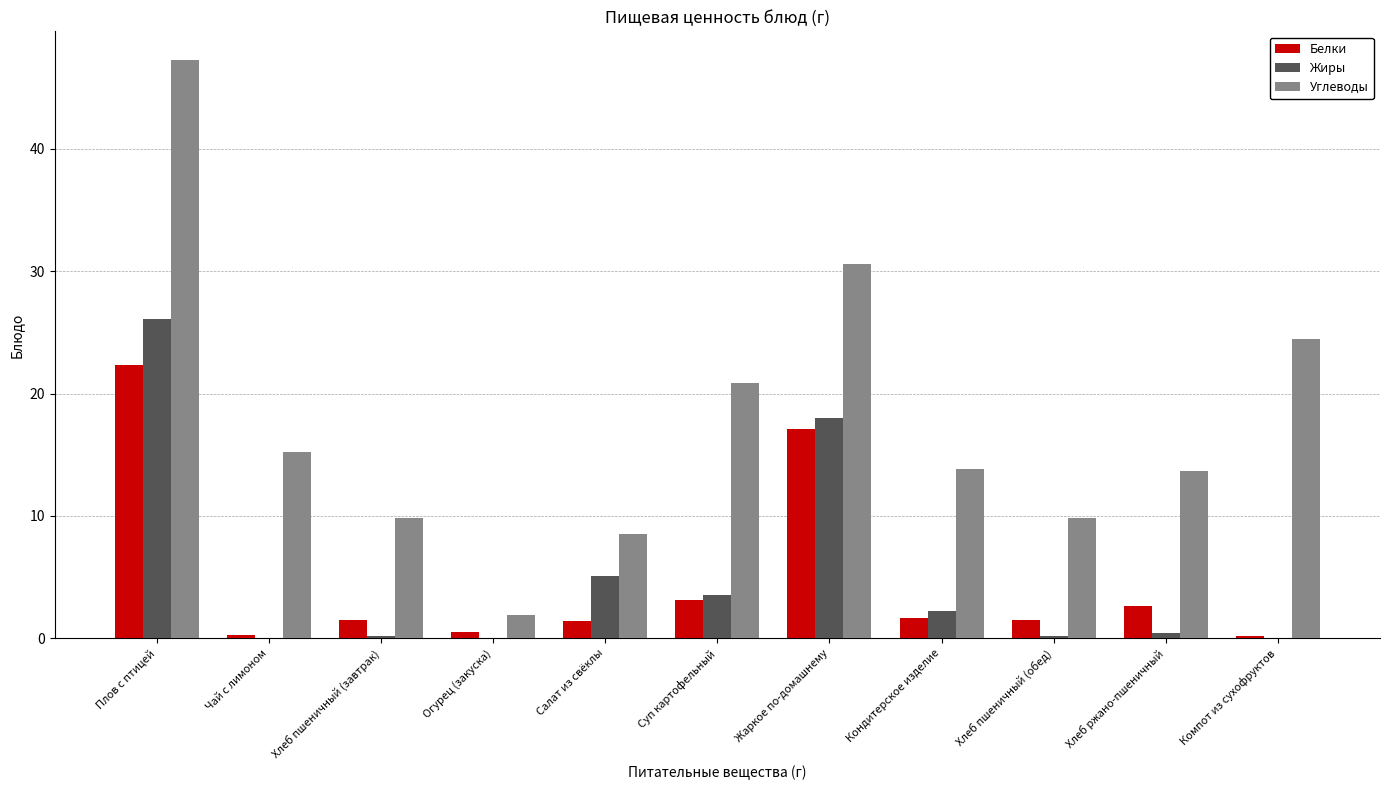

Which series changed the most between Жаркое по-домашнему and Компот из сухофруктов?

Жиры